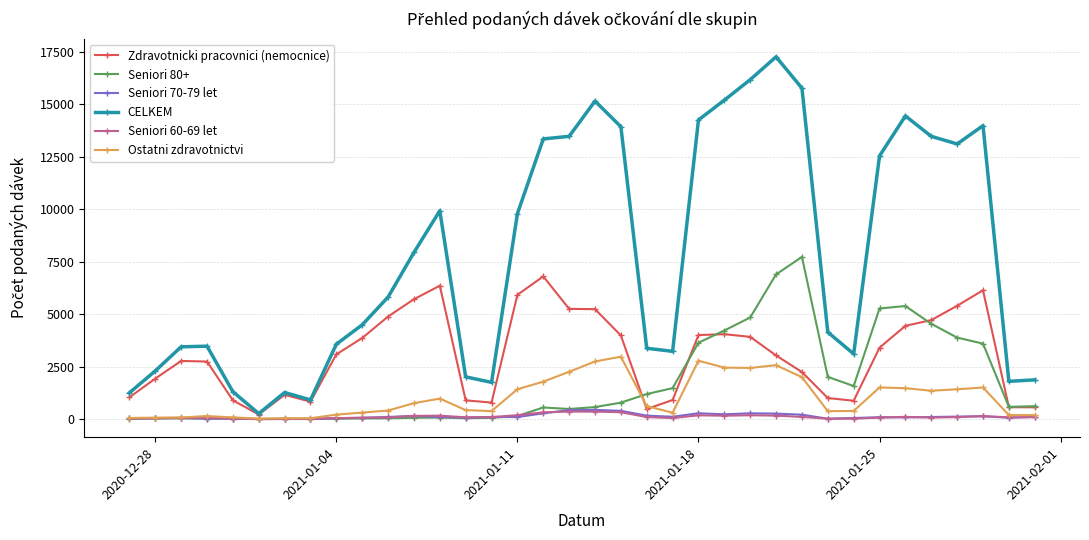

What is the maximum value for Zdravotnicki pracovnici (nemocnice)?

6799